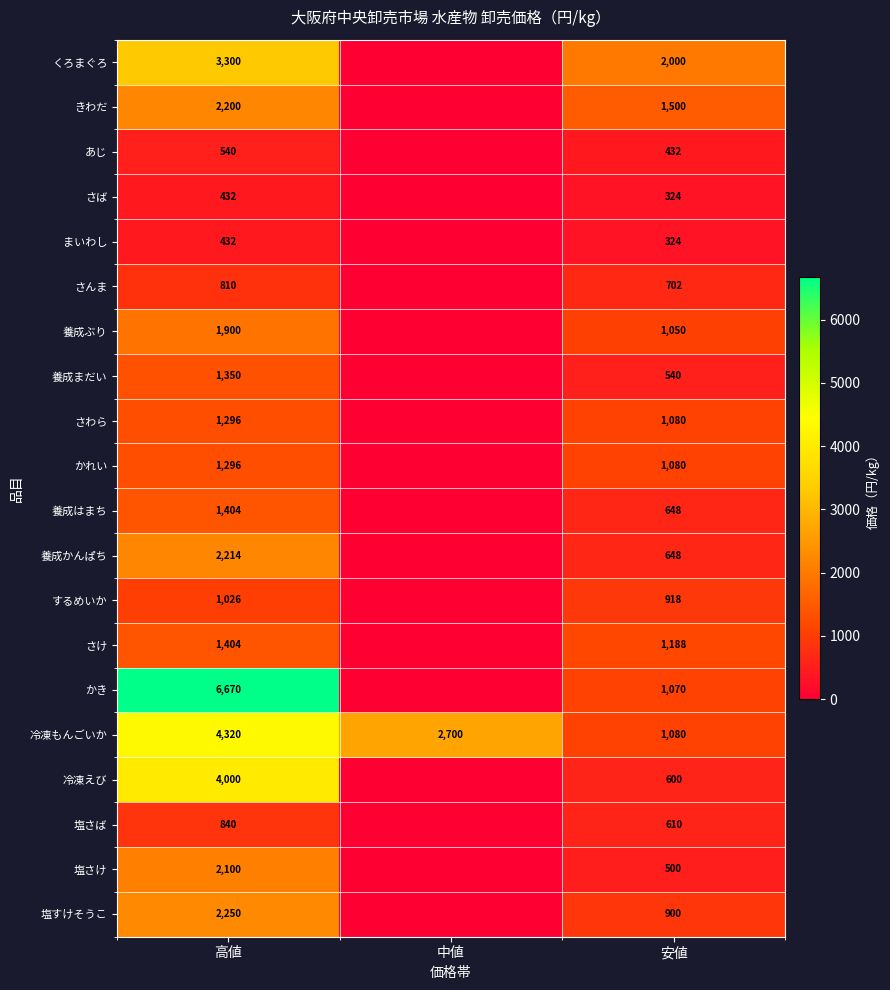

What is the difference between the maximum and second lowest values in the 冷凍もんごいか series?

1620